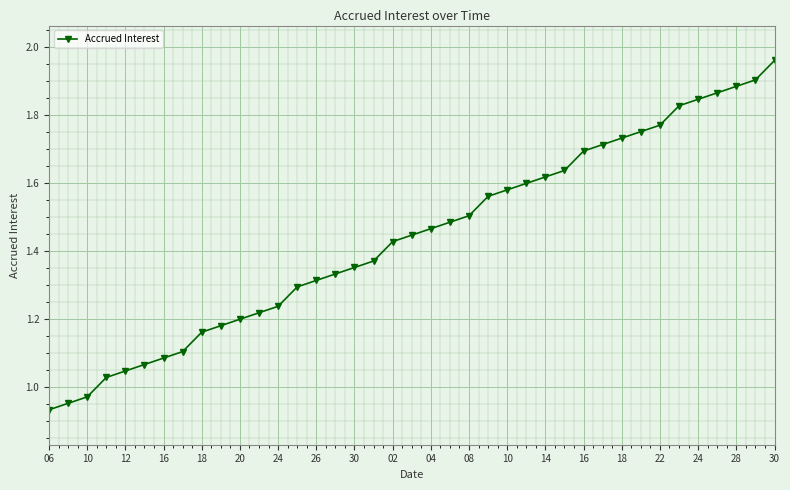

What is the sum of all values?

56.1